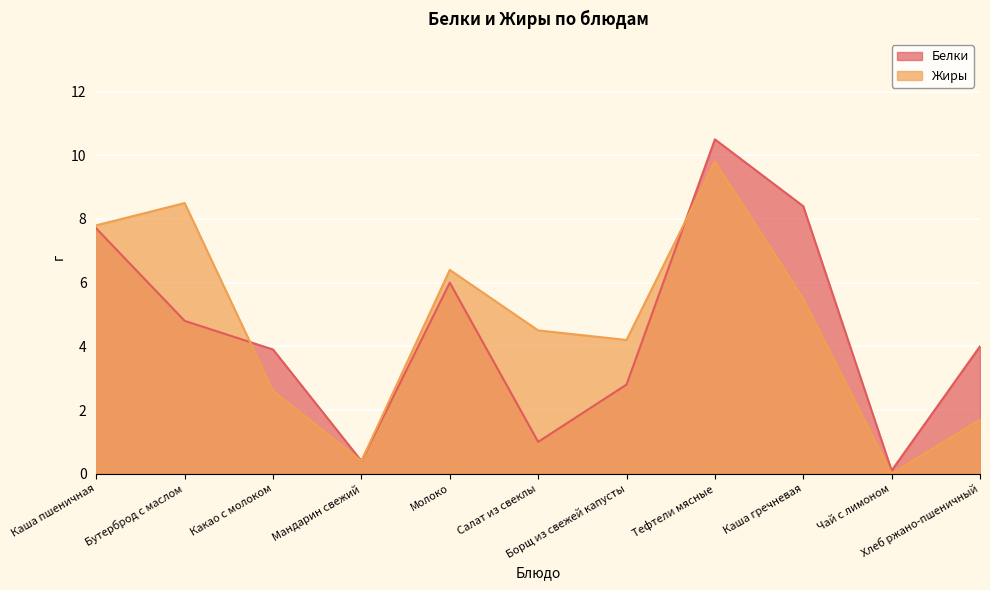

Rank the series by their maximum value, from lowest to highest.

Жиры, Белки